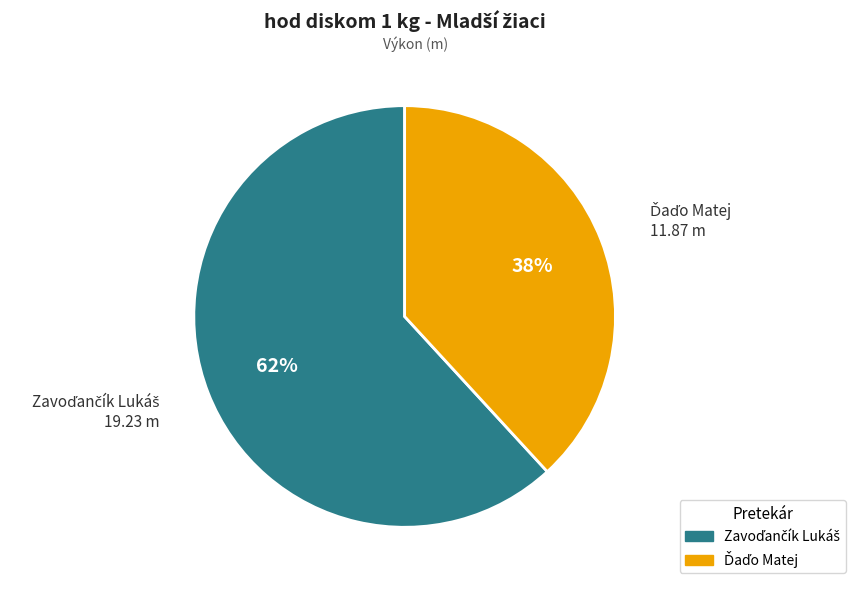

Does any single category account for the majority?

Yes